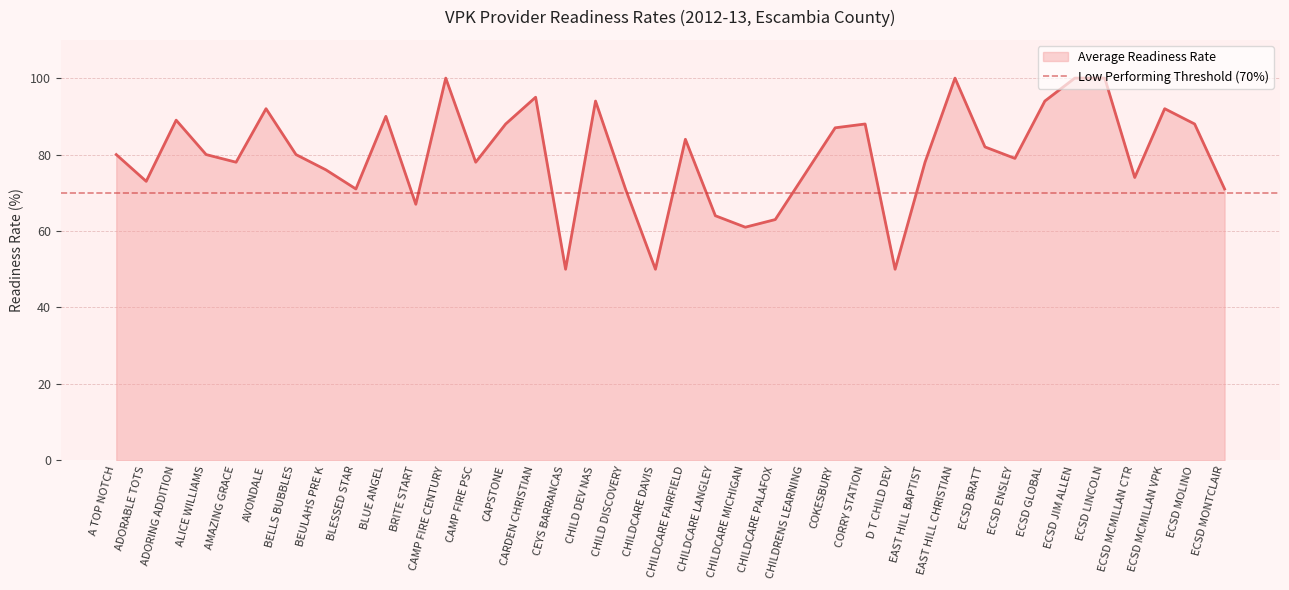

At which category does the chart reach its peak across all series?

CAMP FIRE CENTURY